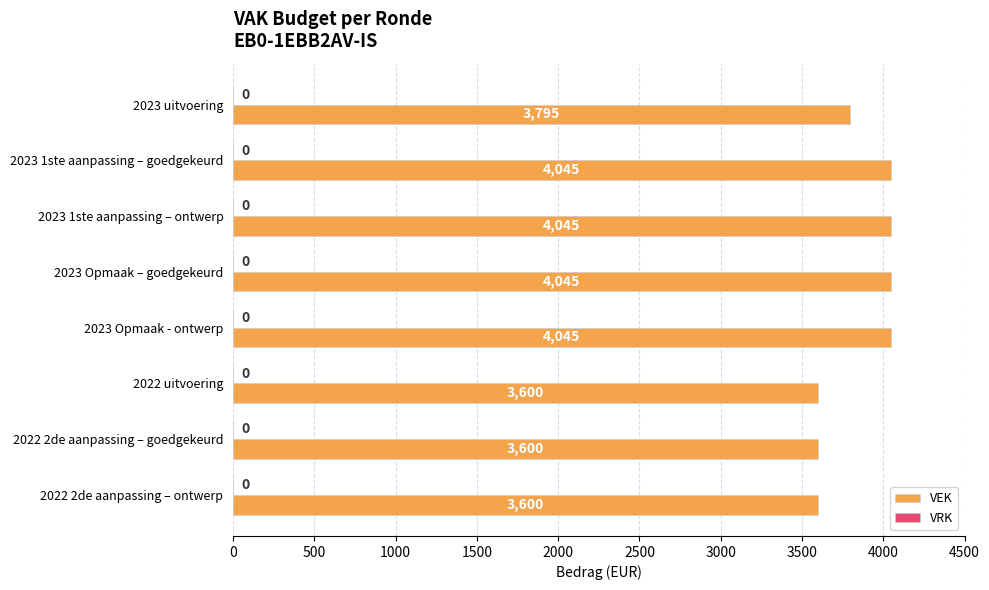

How many data points does each series have?

8